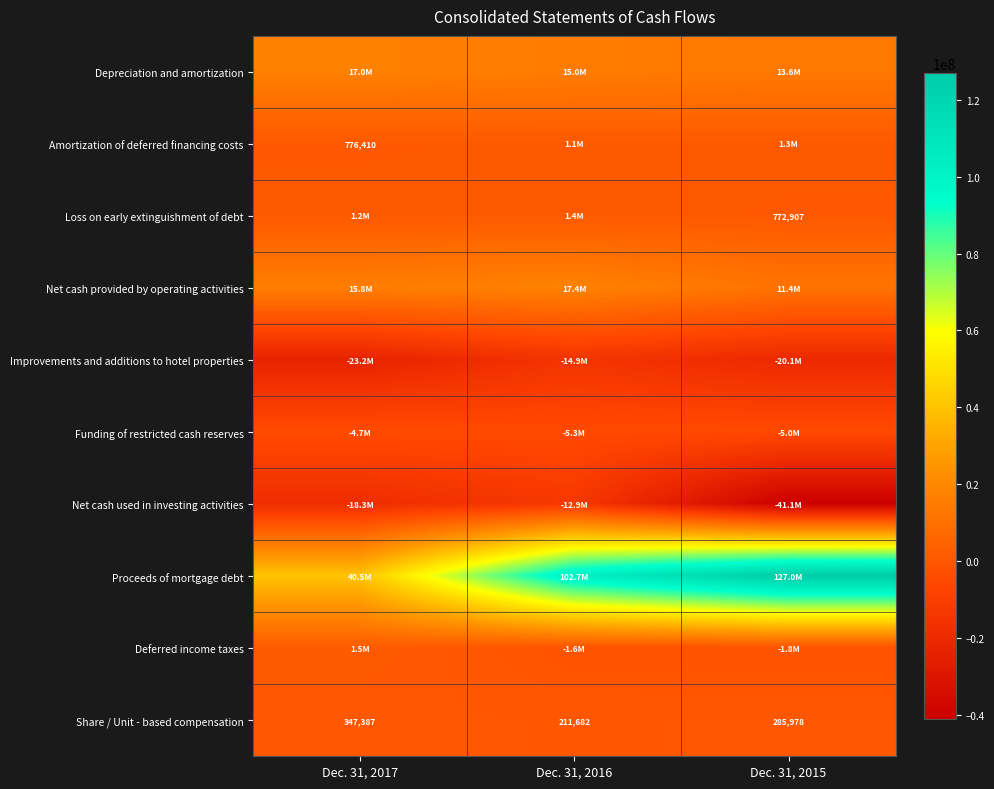

At which label does Loss on early extinguishment of debt reach its minimum?

Dec. 31, 2015